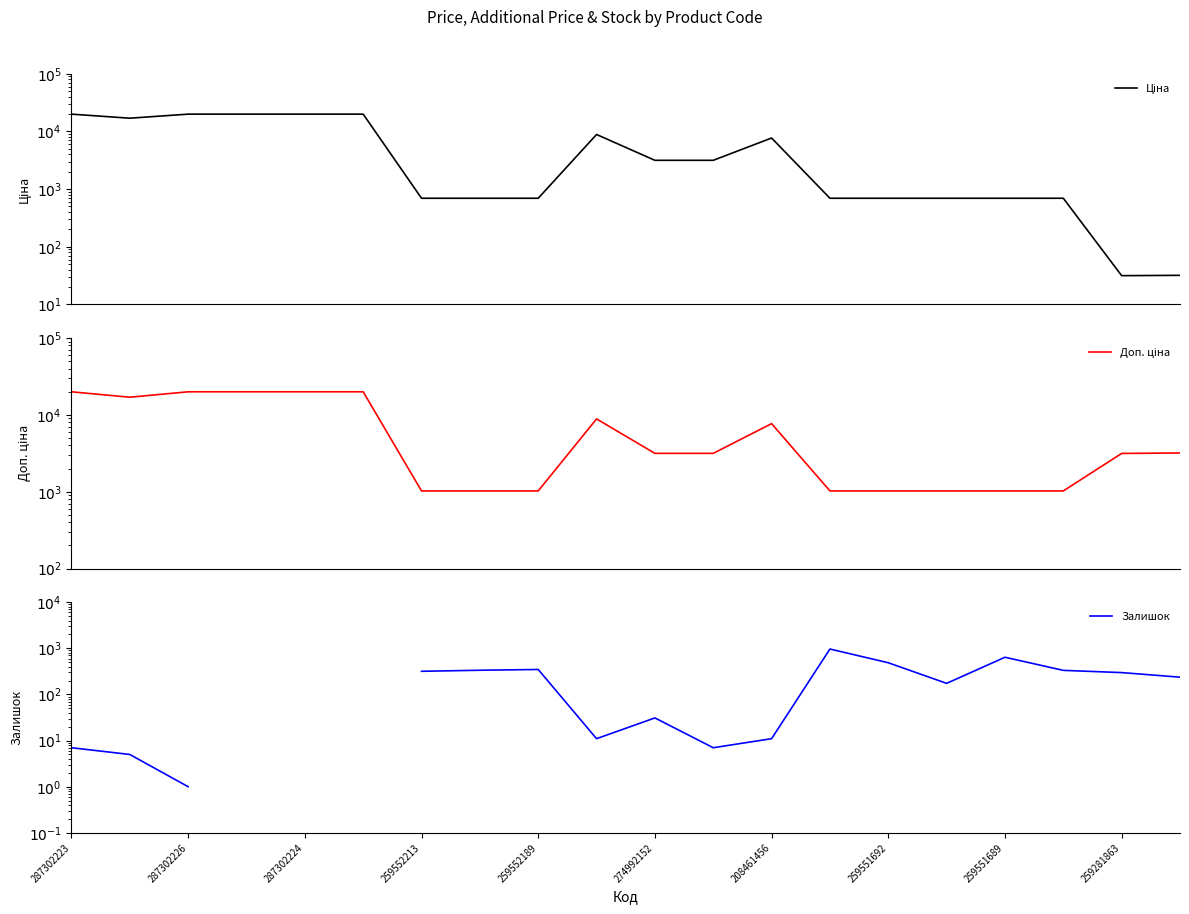

What are all the series names shown in the legend?

Ціна, Доп. ціна, Залишок